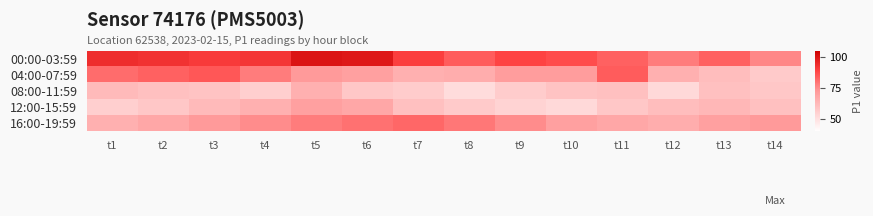

How many series are shown in this chart?

5